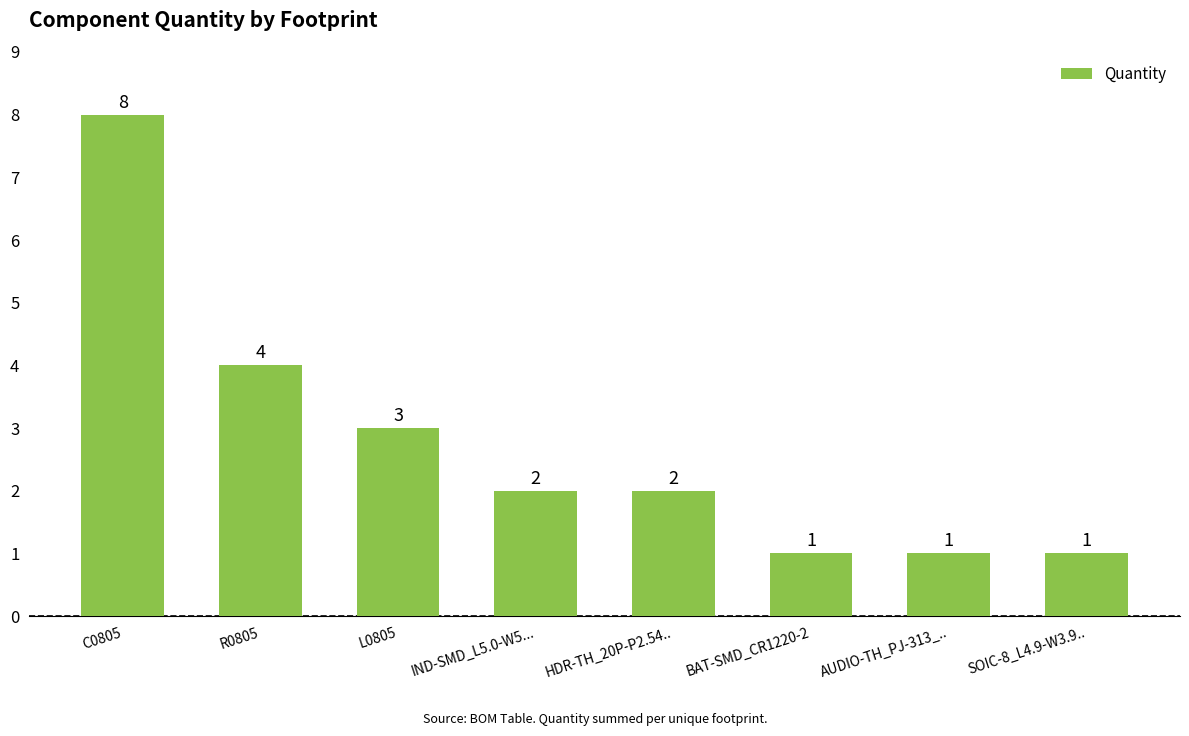

What is the average value?

3